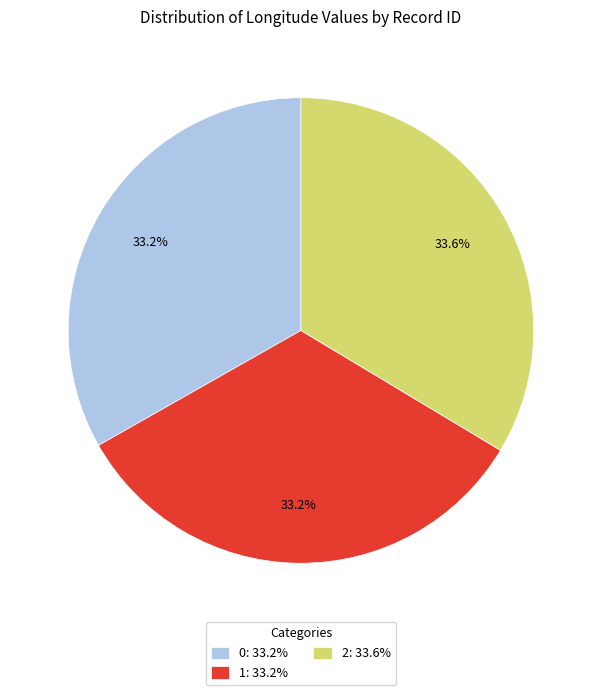

What percentage do 0 and 1 together represent?

66.4%